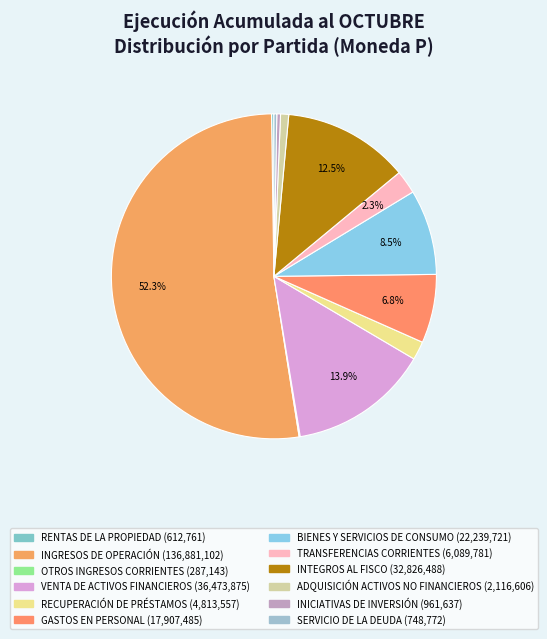

Count the number of slices in the pie.

12